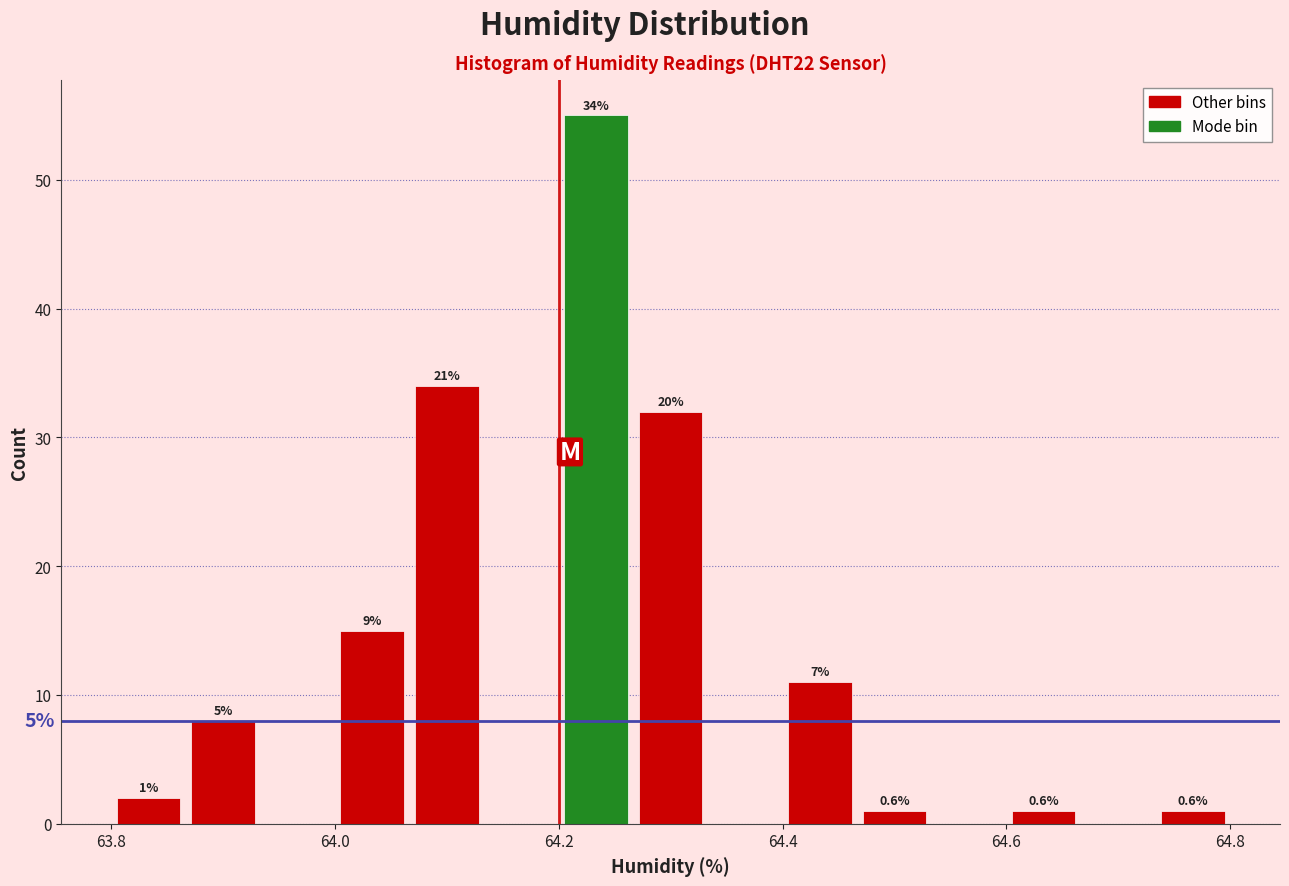

Around what value on the x-axis is the tallest bar? Give the approximate position of its centre, as read against the axis.

64.24